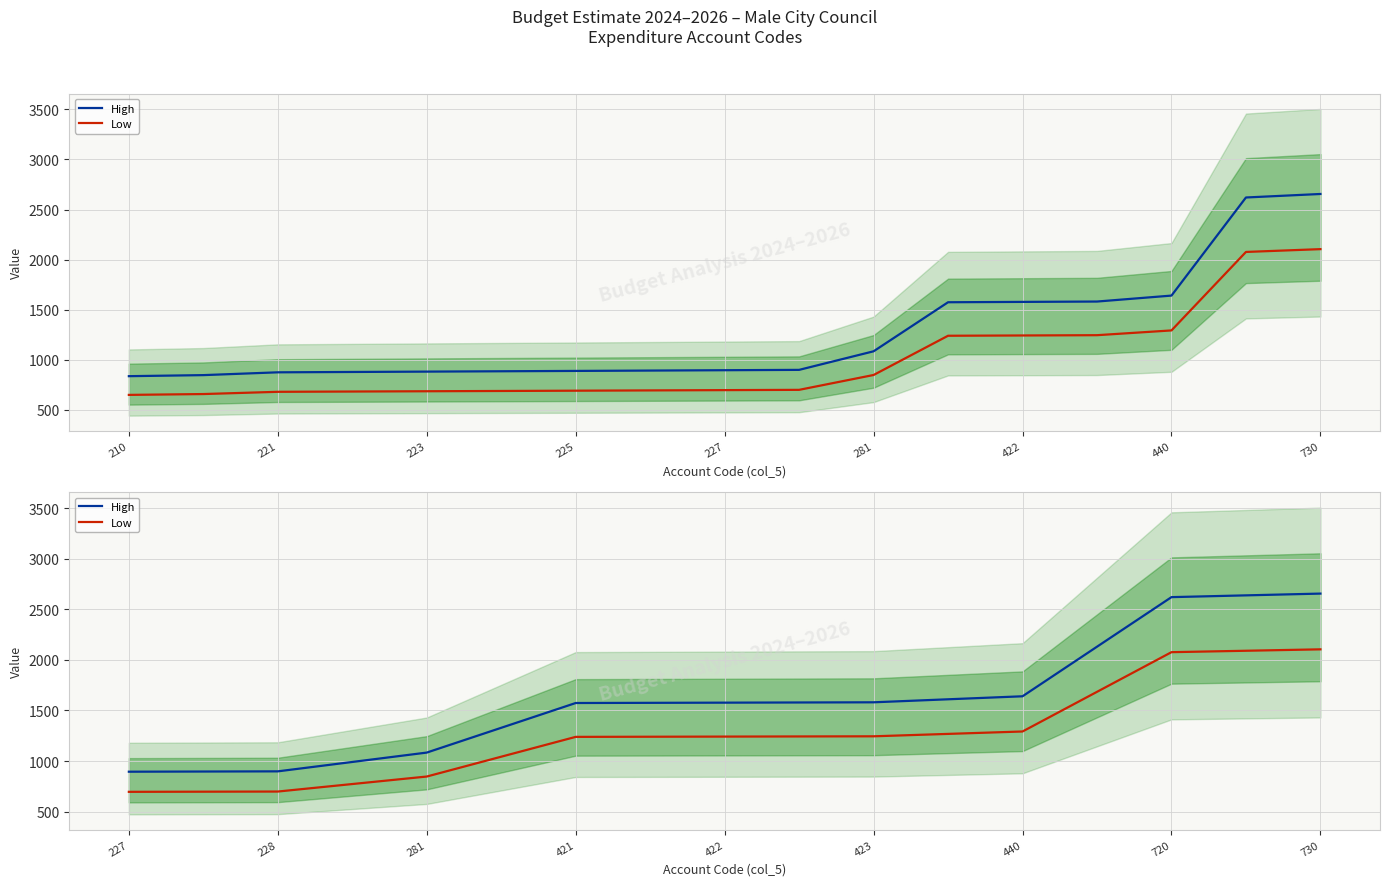

The Low series shows 705.0 at 422. True or false?

False